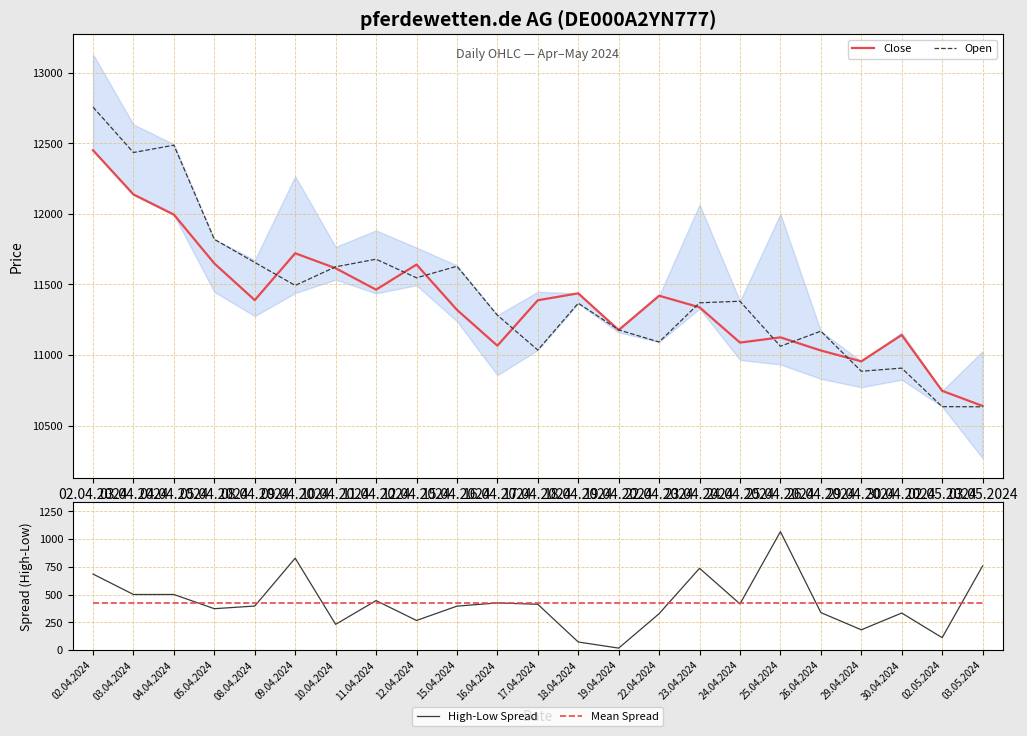

What is the difference between the maximum and minimum values in the High-Low Spread series?

1049.0